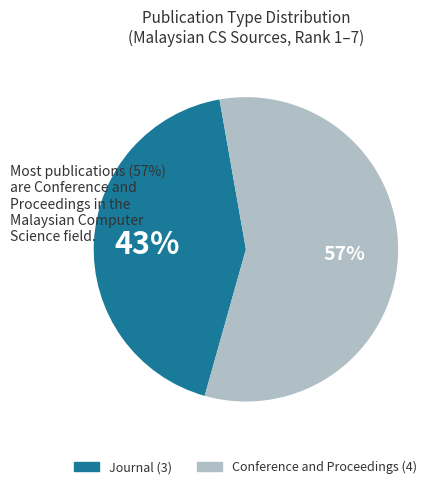

Do Conference and Proceedings and Journal together represent more than half of the pie?

Yes